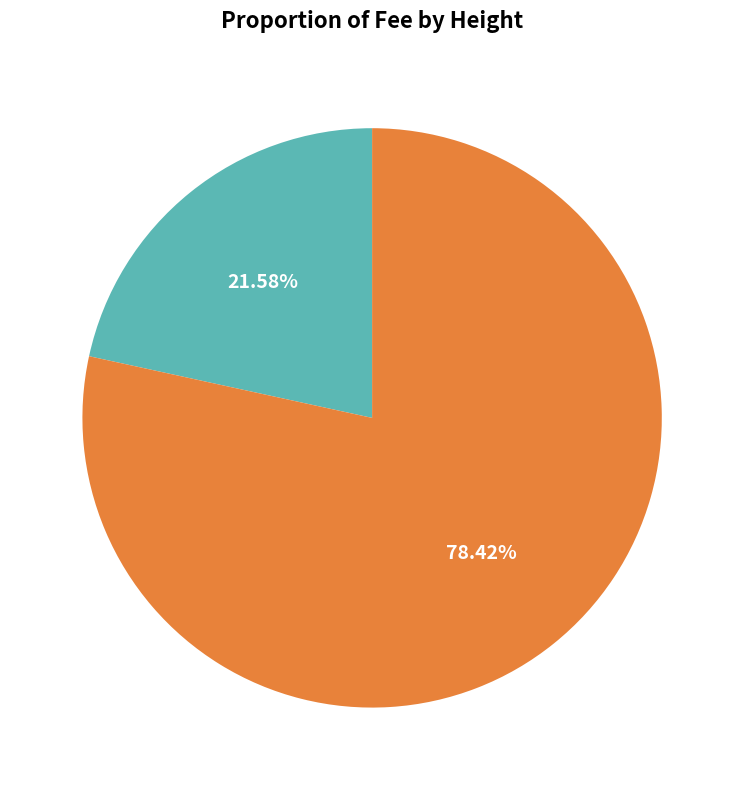

Combined, what portion of the pie is 4456 and 4451?

100.0%